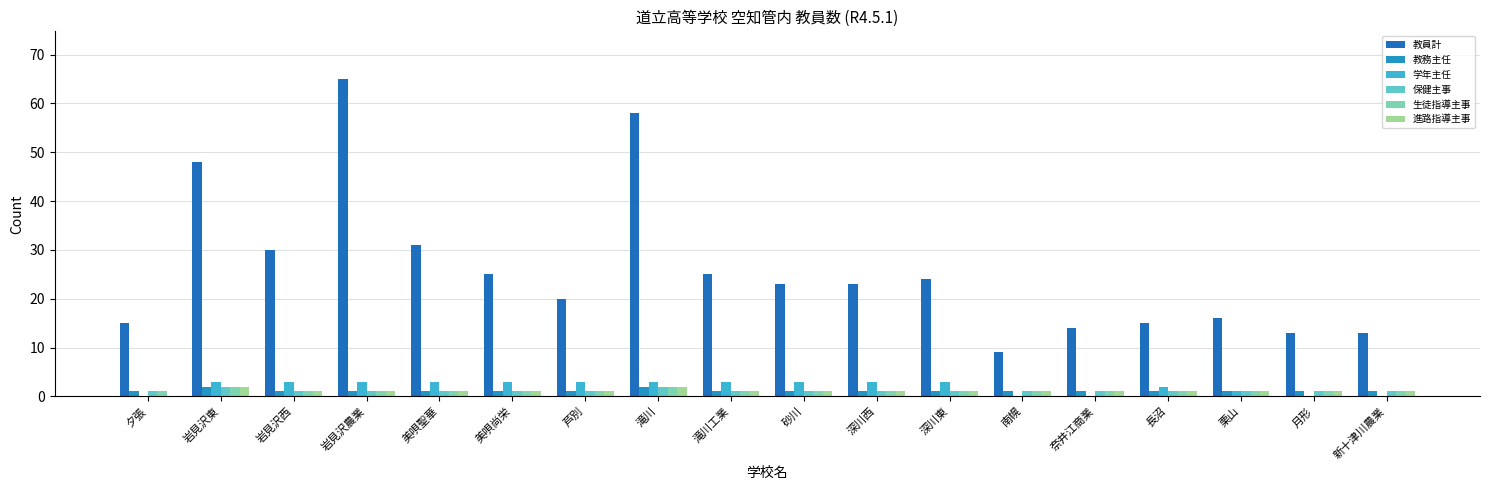

Which series has the largest total across all categories?

教員計